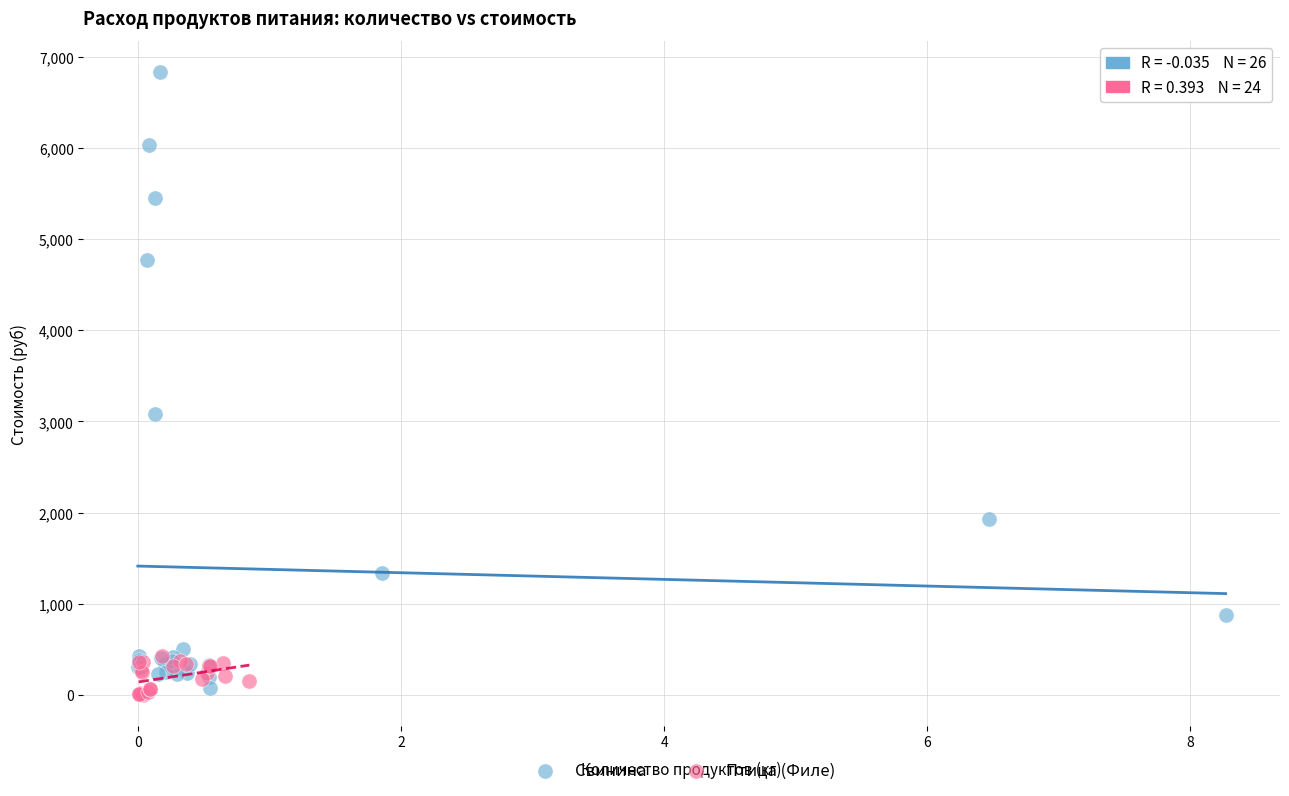

Which series reaches the maximum Y coordinate?

Свинина